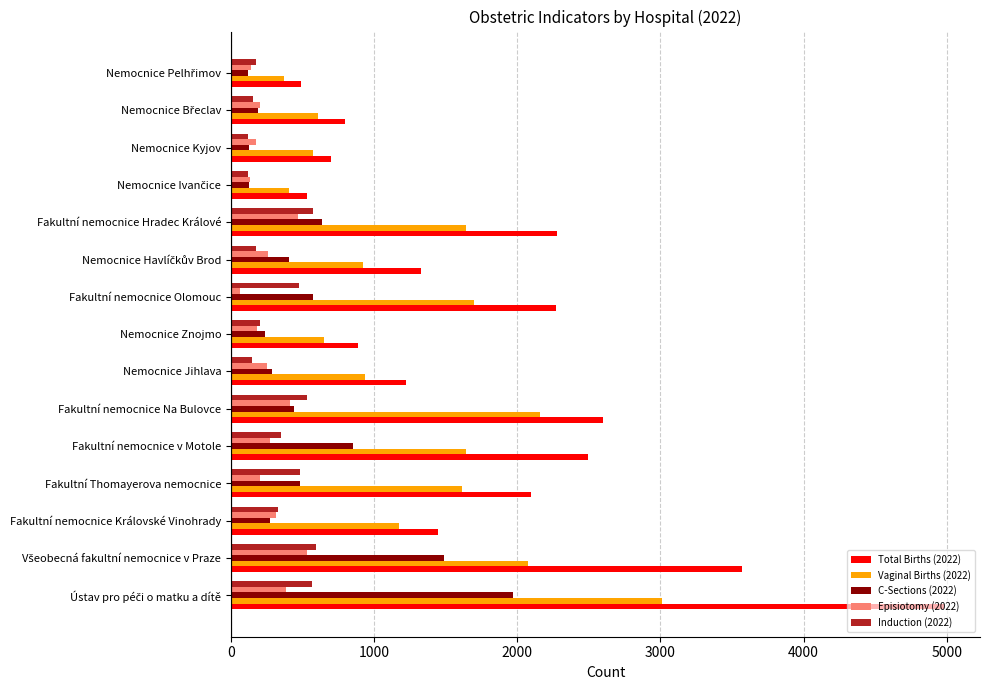

Which series has the largest total across all categories?

Total Births (2022)